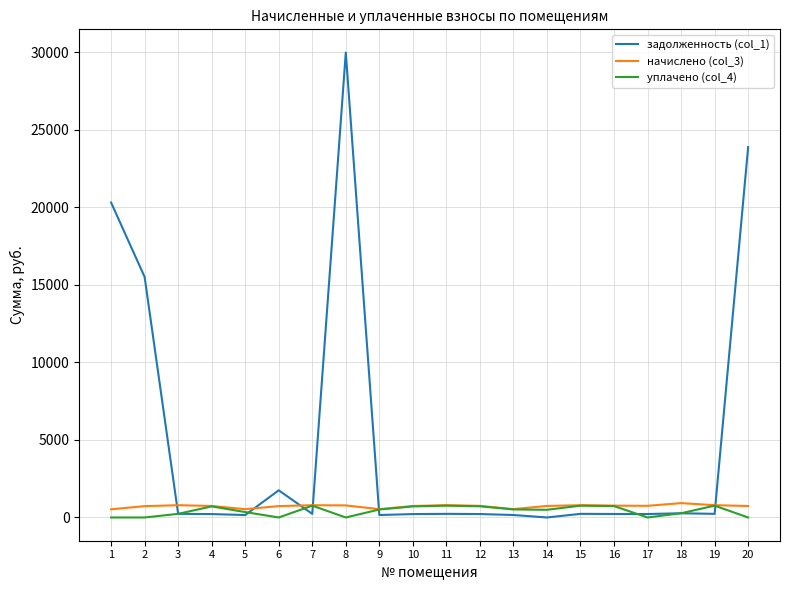

What is the maximum value shown in the chart?

29976.7